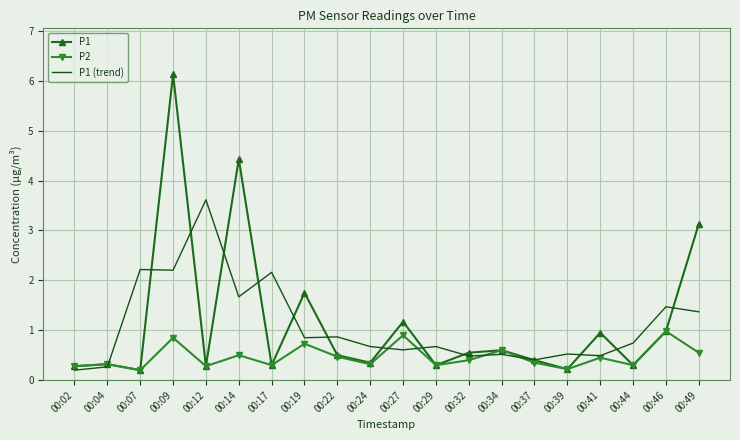

What is the difference between the highest and lowest values at 00:29?

0.4